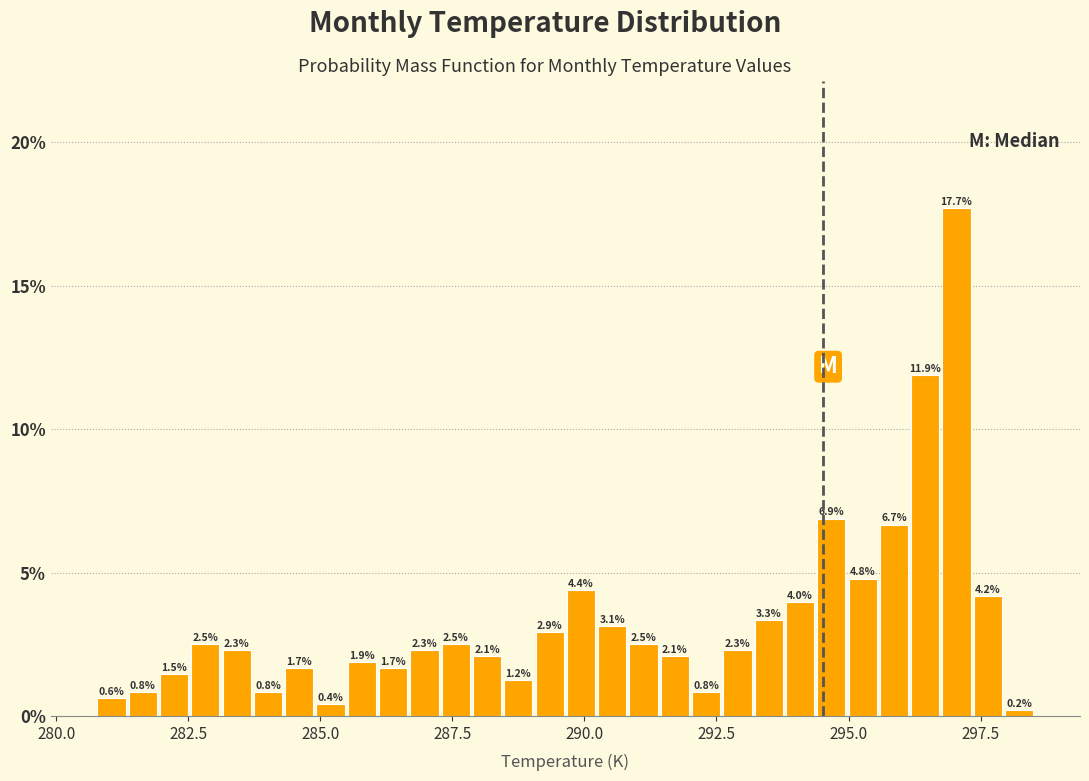

Read against the x-axis, roughly where is the centre of the tallest bar?

297.0